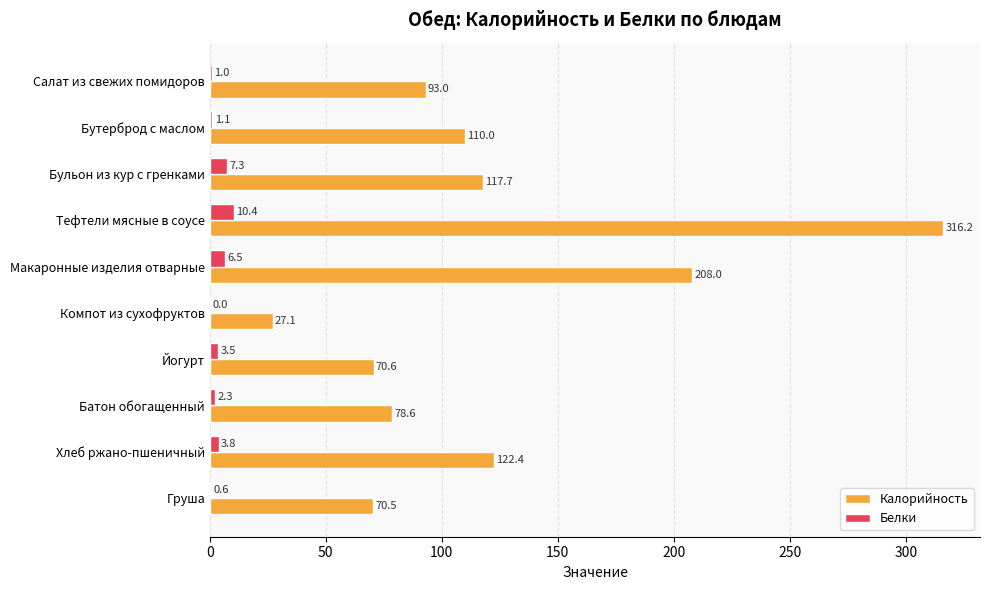

At which label is Калорийность closest to 171?

Макаронные изделия отварные